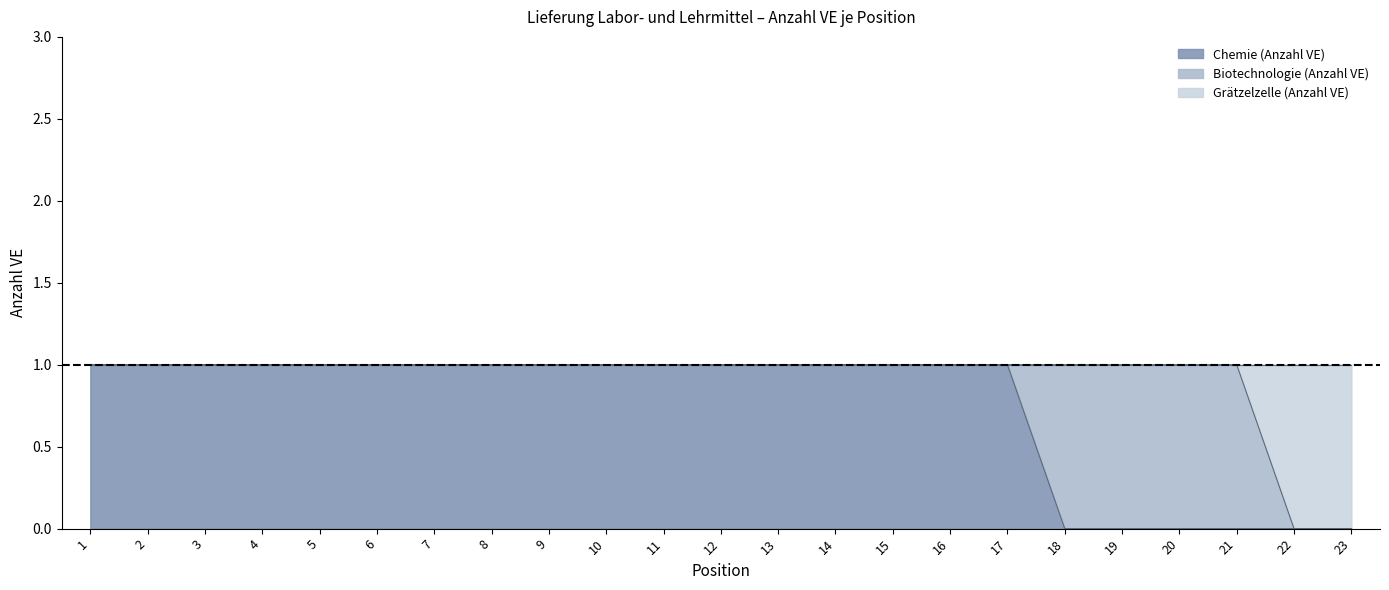

What is the value of the Chemie (Anzahl VE) point at the 17th from the left?

1